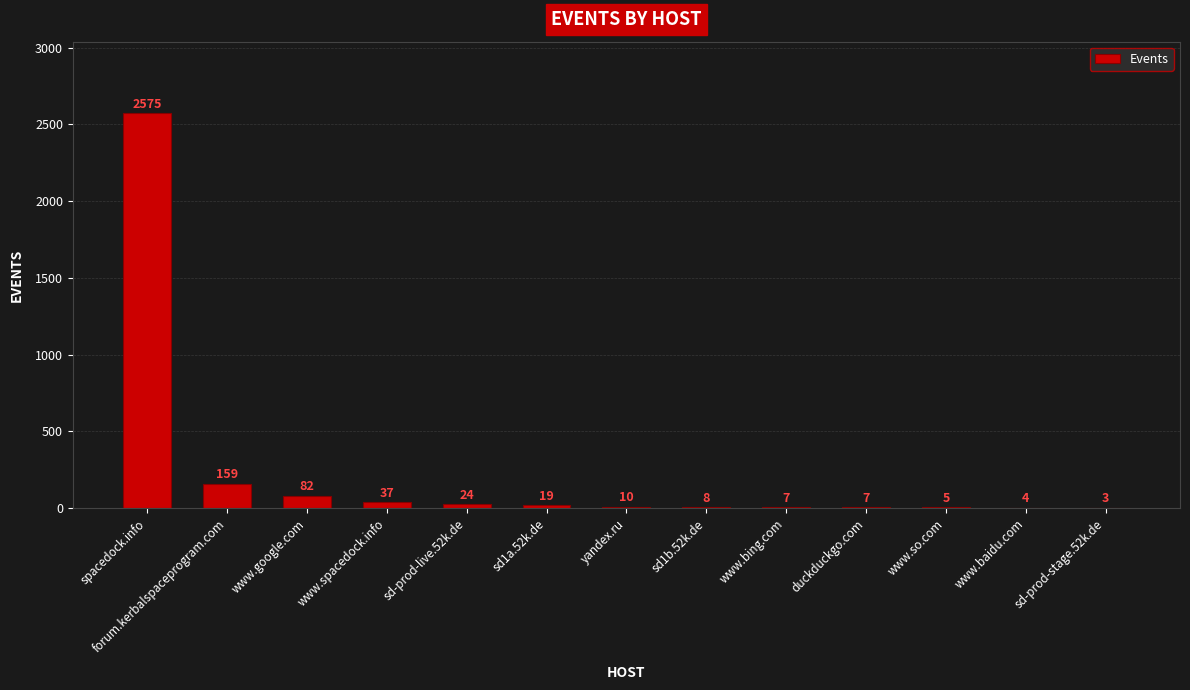

What is the greatest value displayed?

2575